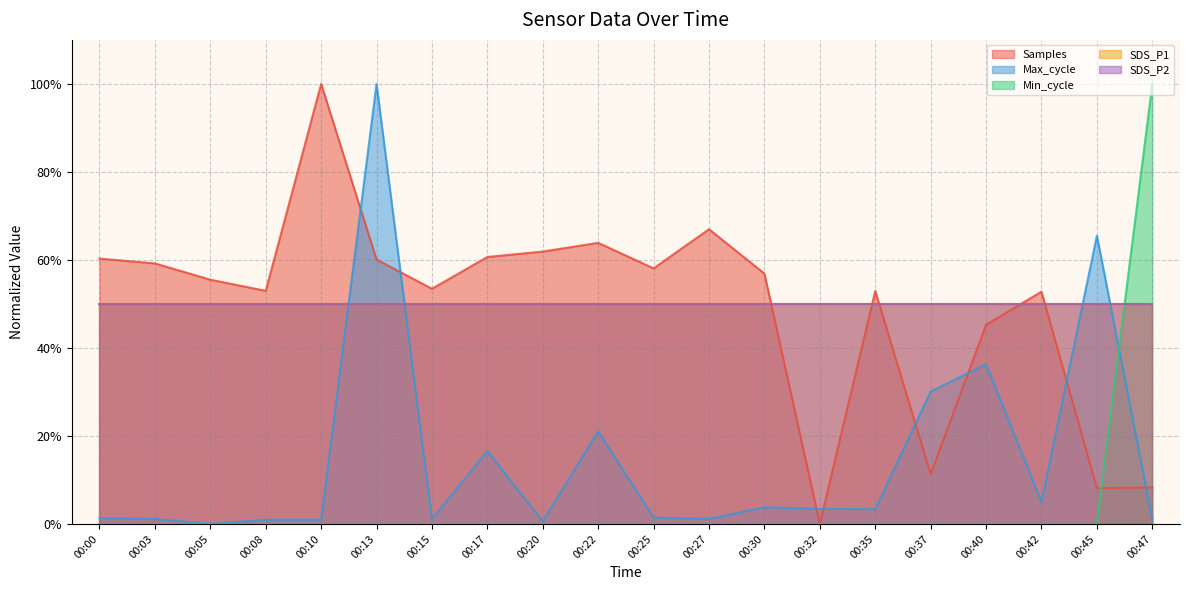

How many data points in Samples are above 56?

10